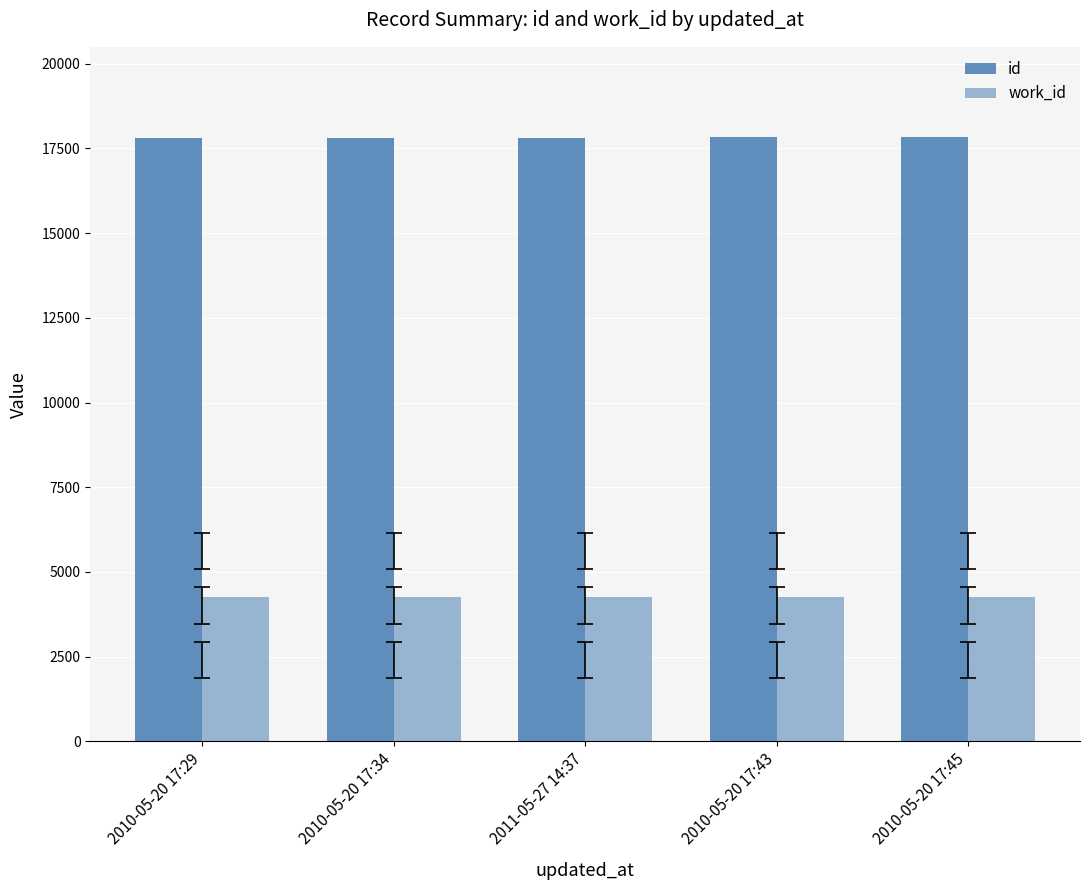

How many data points does each series have?

5